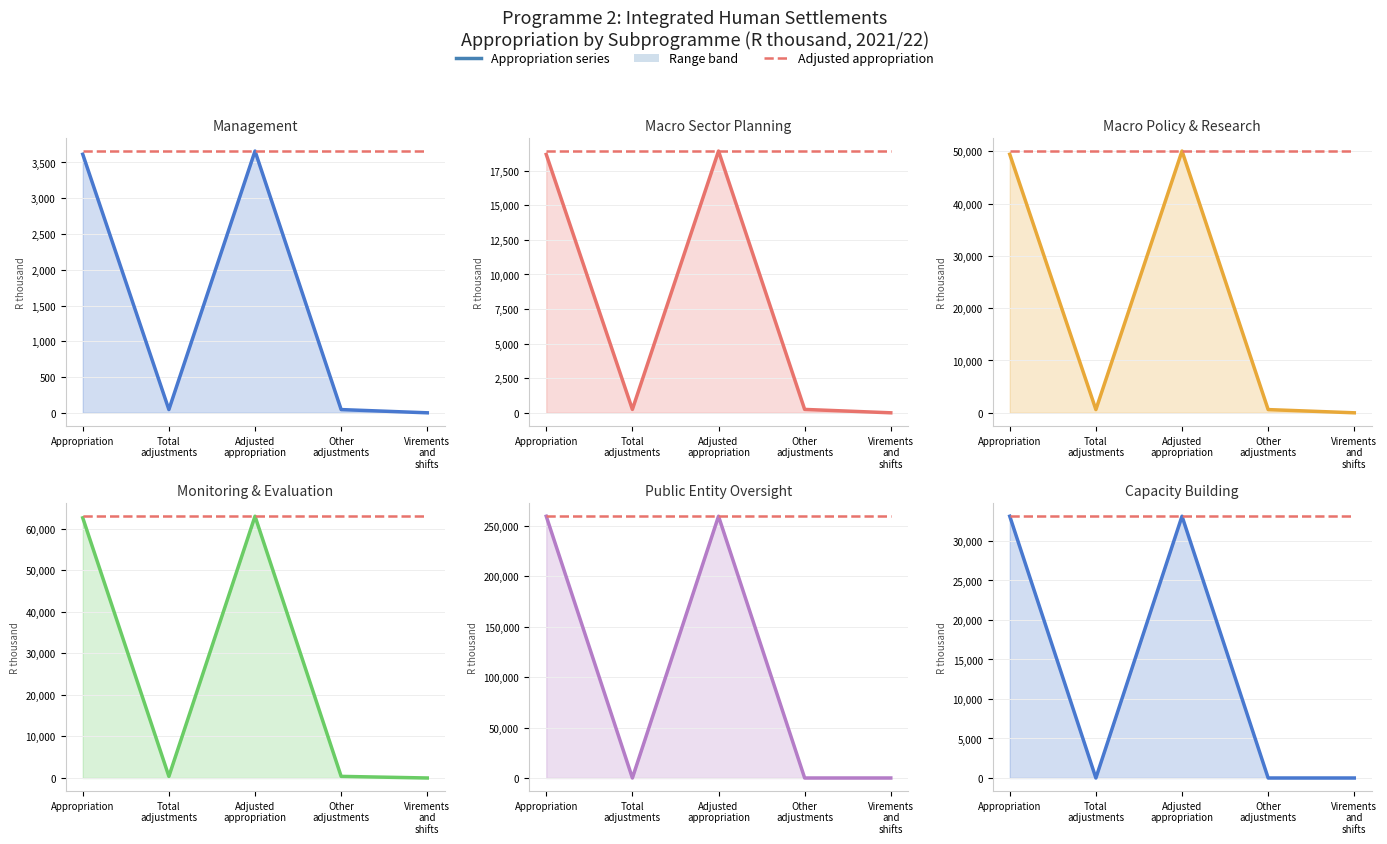

What is the minimum value for Adjusted appropriation?

33134